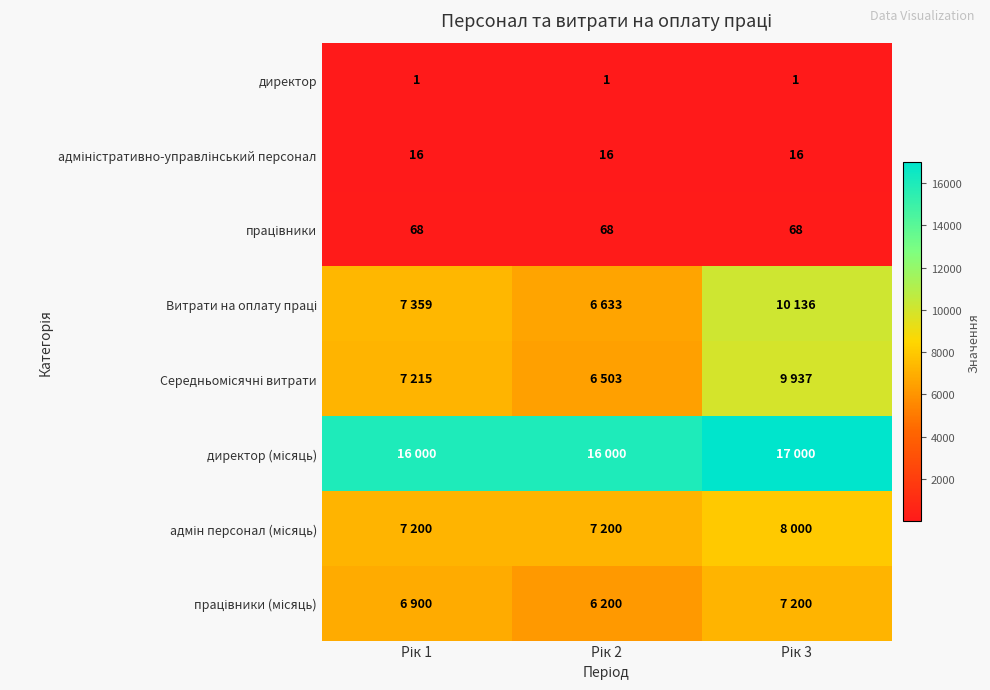

How many values in the адмін персонал (місяць) series exceed 7200?

1